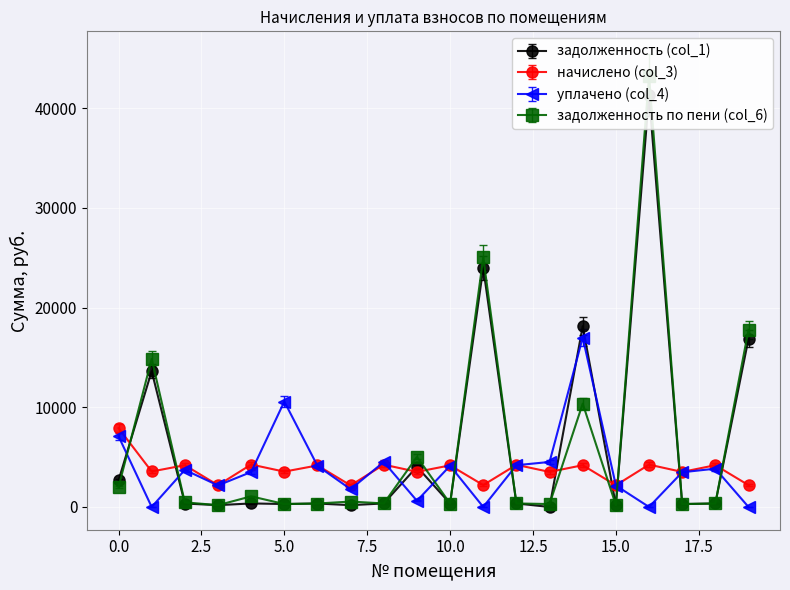

What is the difference between the second highest and second lowest values in the задолженность по пени (col_6) series?

24855.8